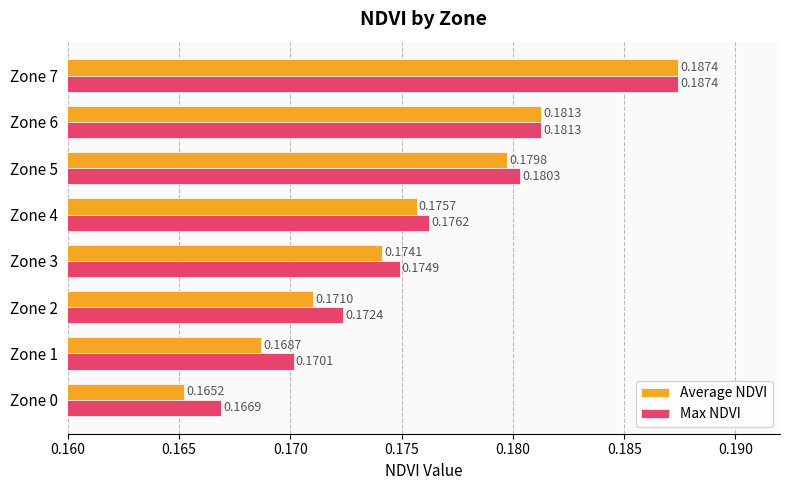

List the labels in order of Average NDVI value, largest first.

Zone 7, Zone 6, Zone 5, Zone 4, Zone 3, Zone 2, Zone 1, Zone 0